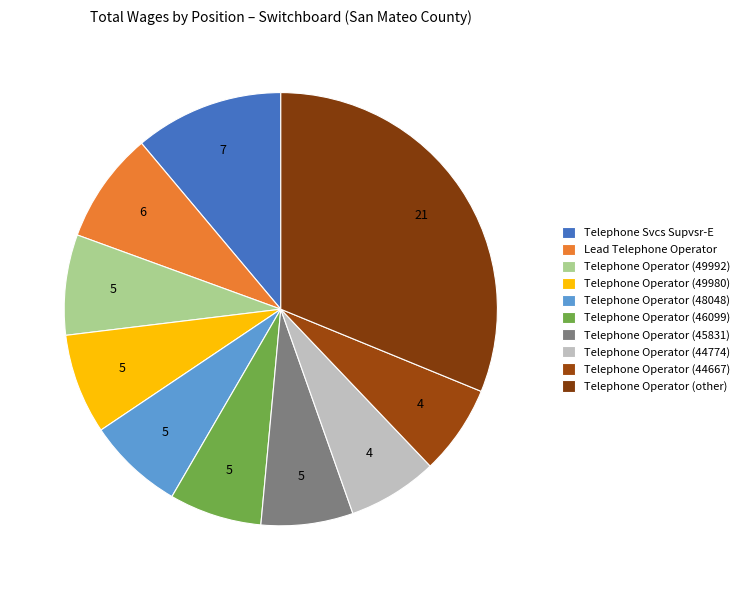

How many segments does this pie chart have?

10